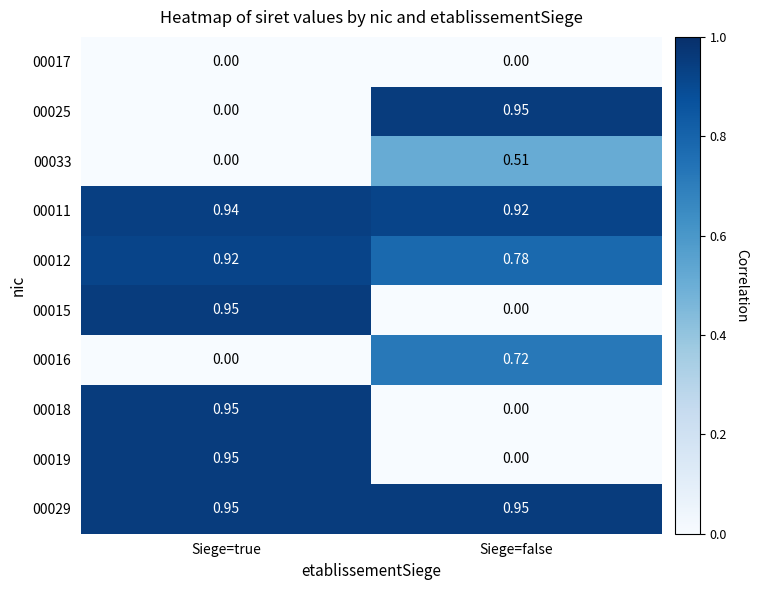

Is the value of 00016 at Siege=true greater than the value of 00012 at Siege=true?

No